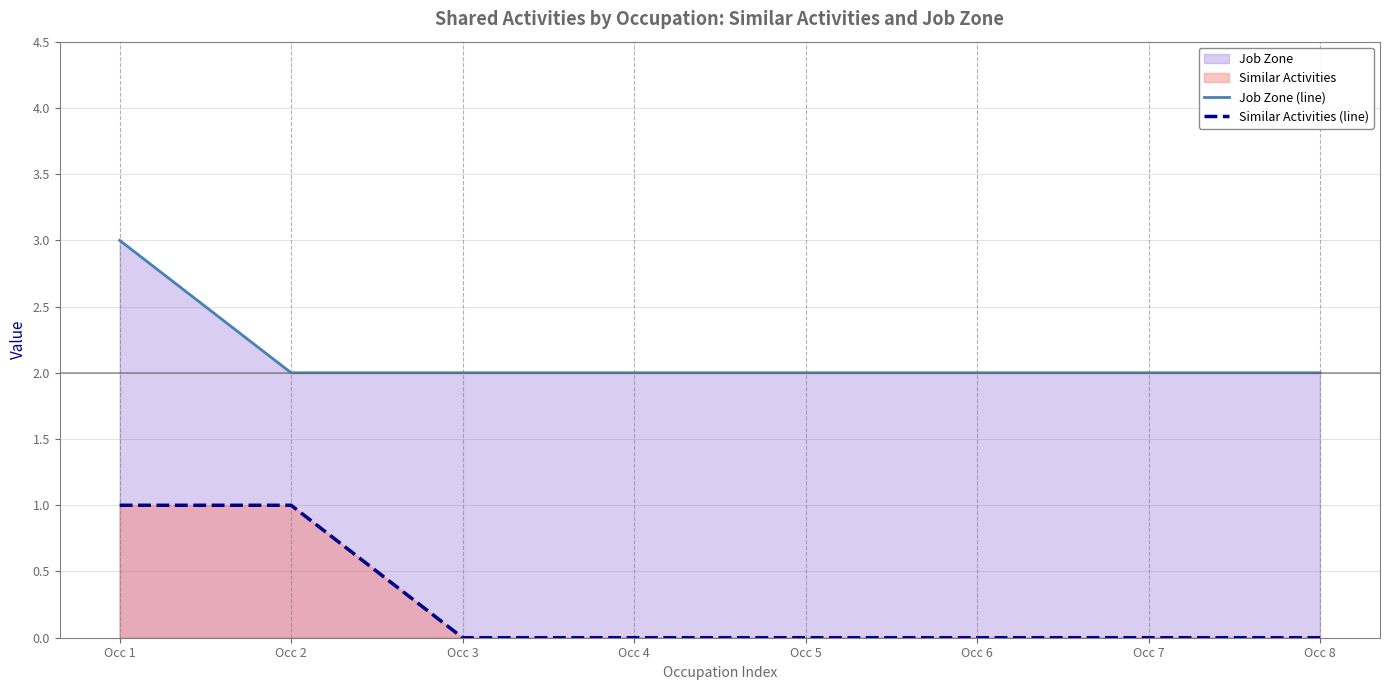

At which category is the sum across all series the highest?

Occ 1